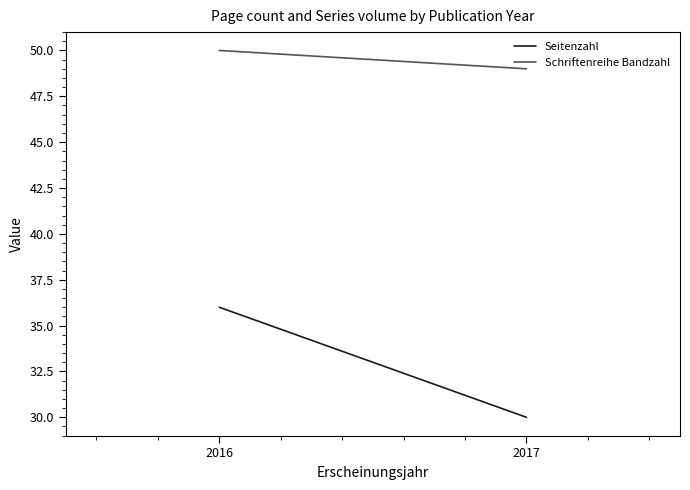

How many series are shown in this chart?

2